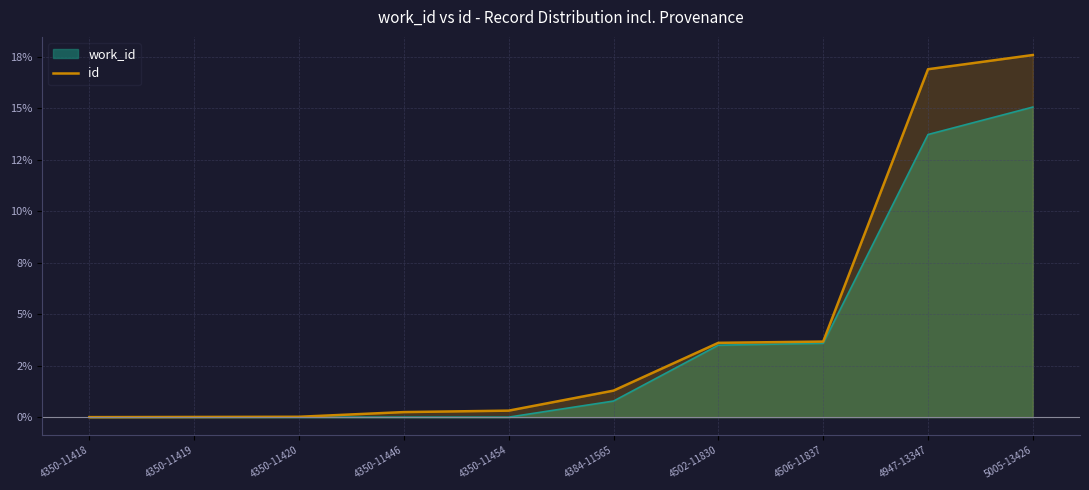

Between 4506-11837 and 4947-13347, which is larger?

4947-13347